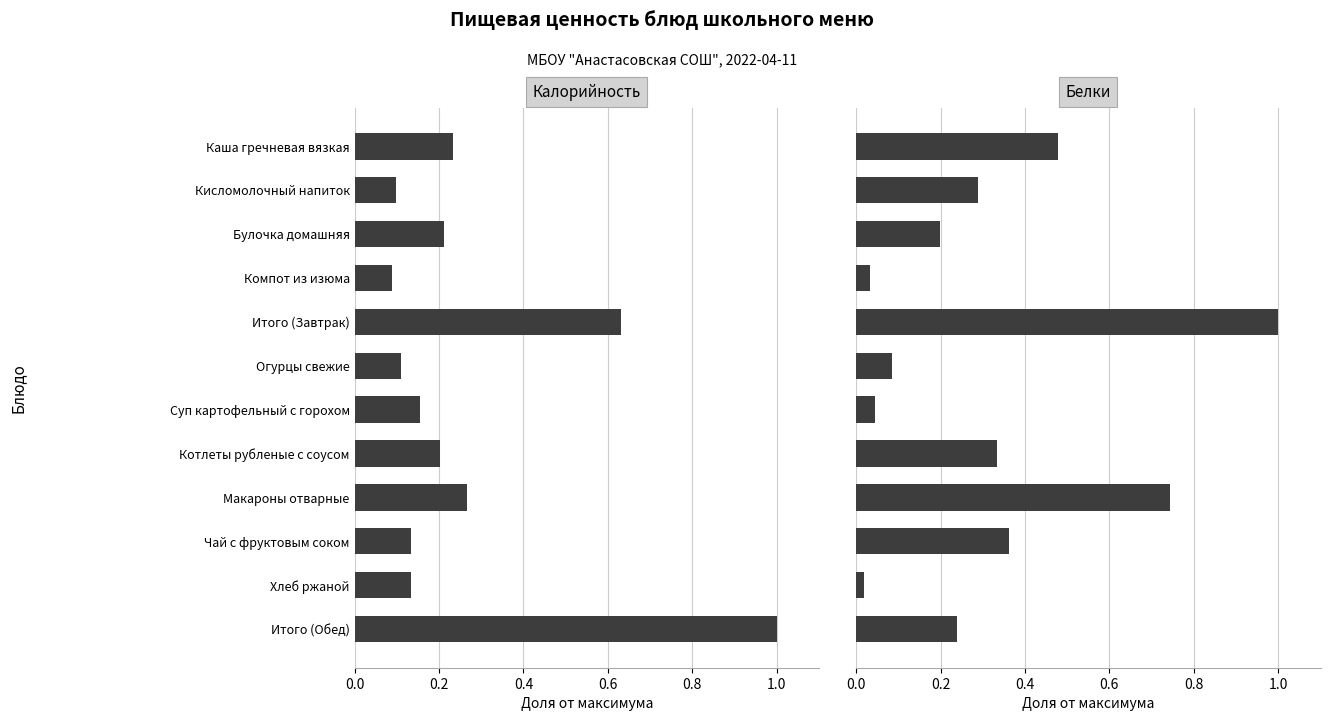

What are all the series names shown in the legend?

Калорийность, Белки